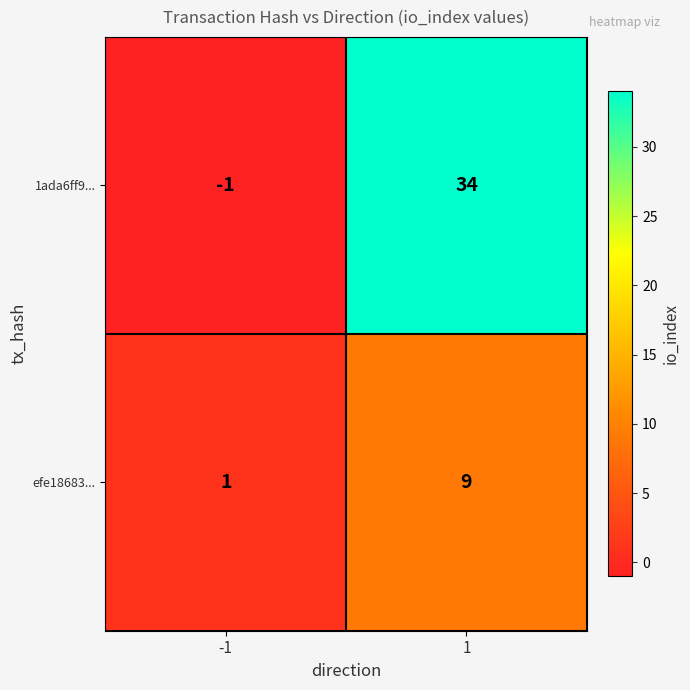

Reading left to right, what are all the values shown in this chart?

1ada6ff9...: -1=-1	1=34
efe18683...: -1=1	1=9